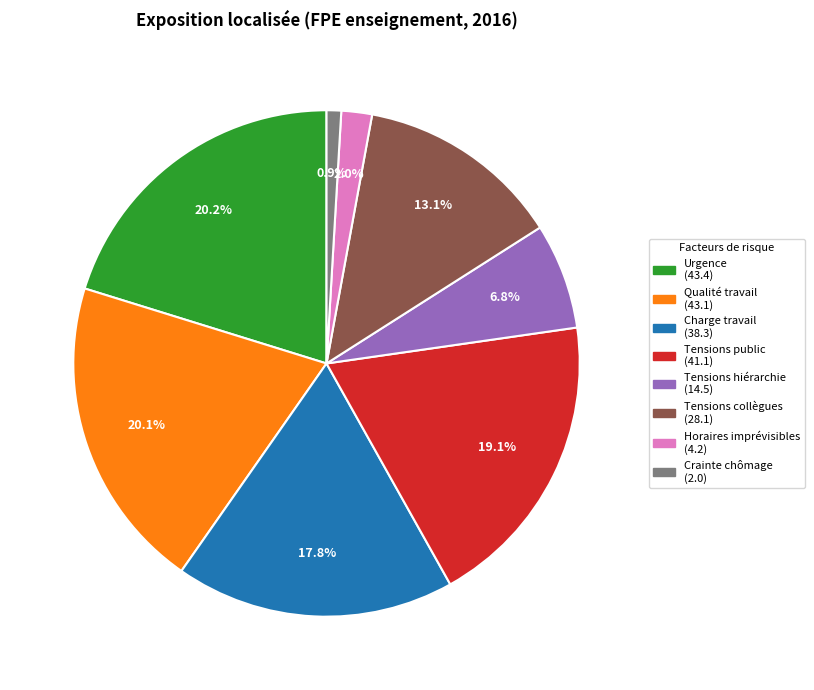

Is there a majority slice in this chart?

No